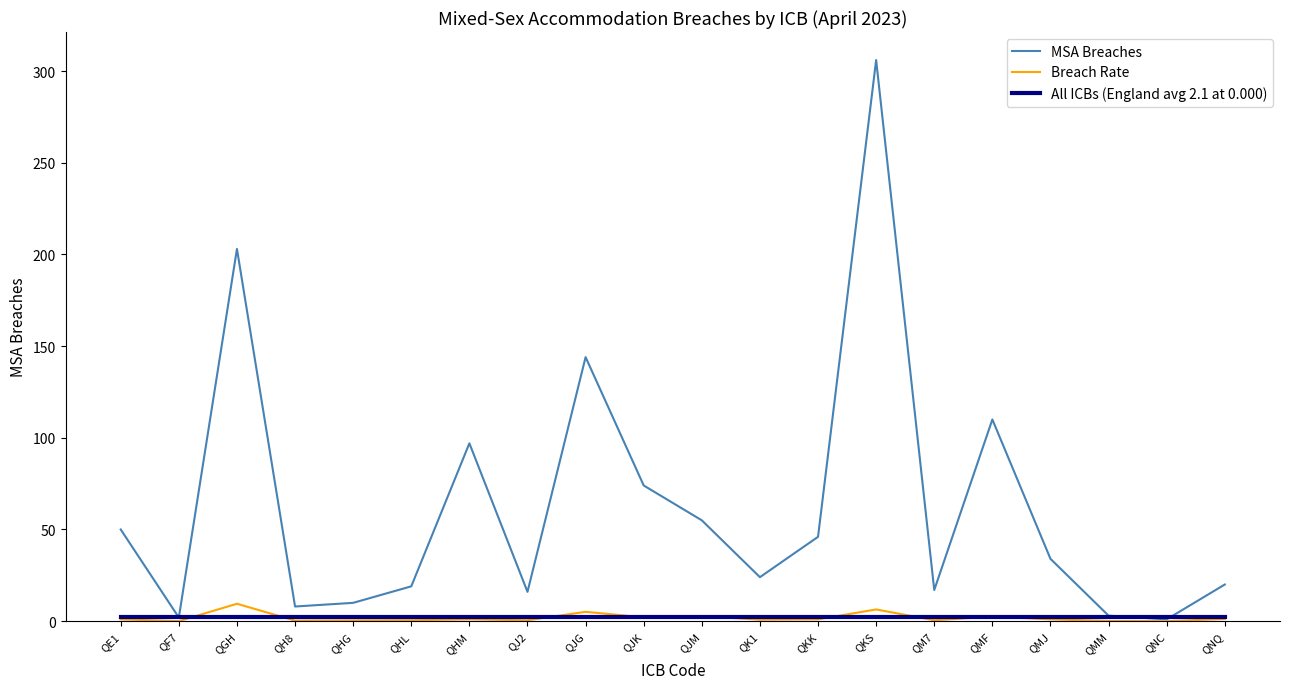

In Breach Rate, how many points are lower than both neighbors (excluding endpoints)?

7